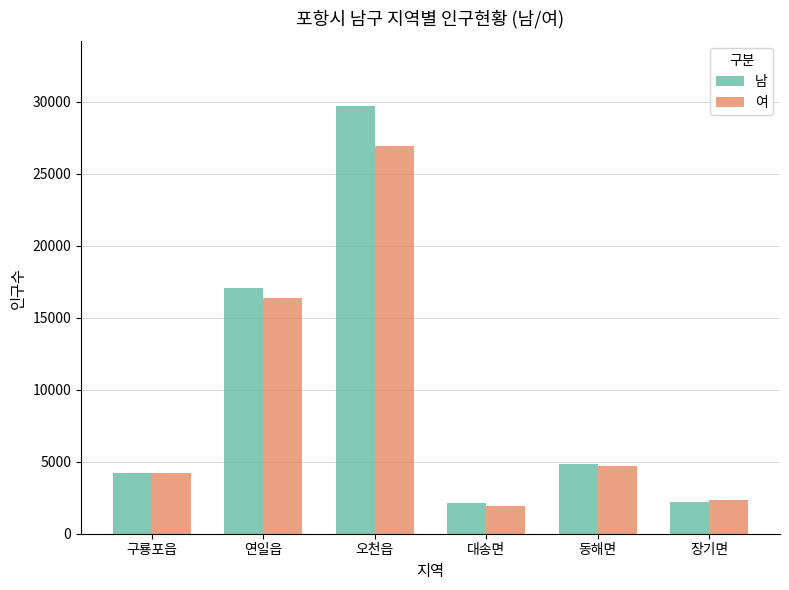

How many data points in 여 are less than 4733?

3